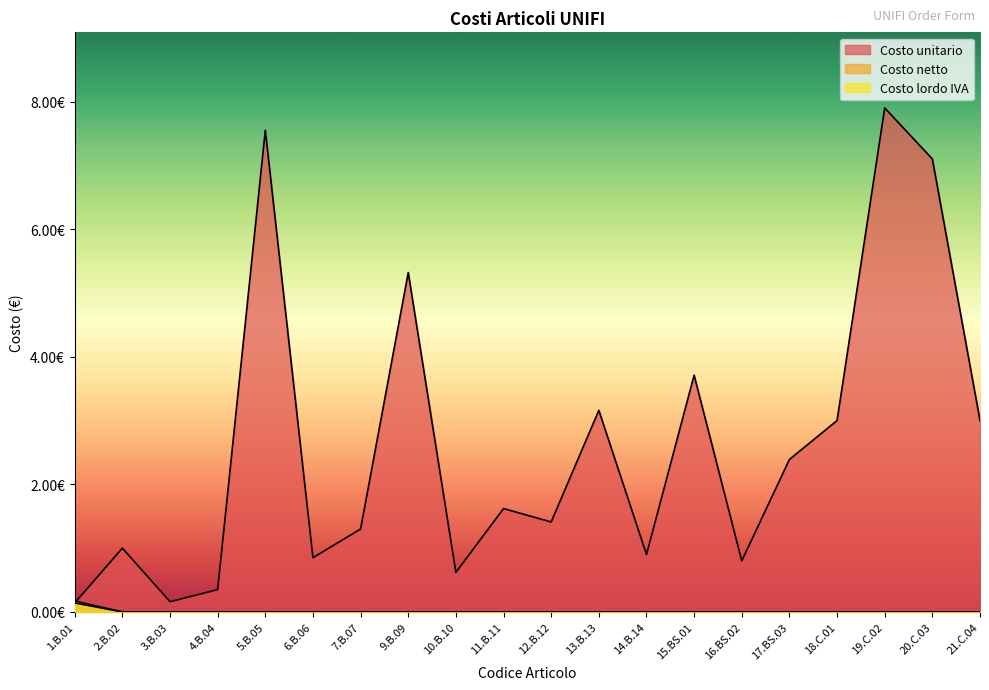

What is the label of the 14th point from the left?

15.BS.01